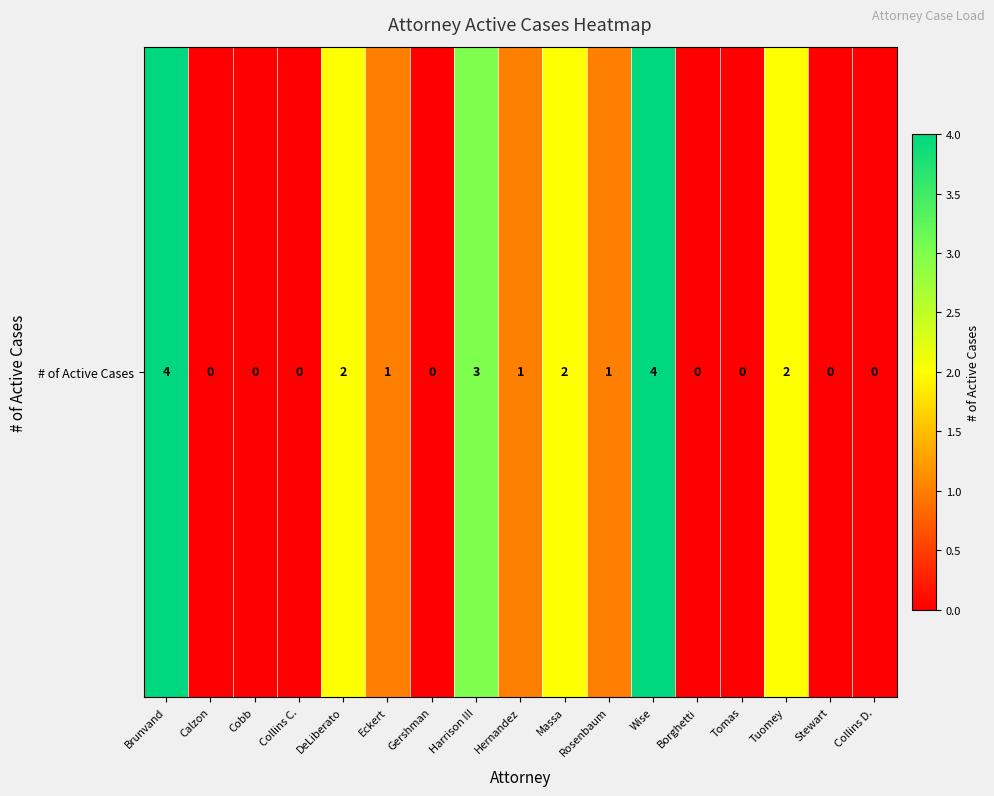

Reading left to right, transcribe all the data shown in this chart.

4	0	0	0	2	1	0	3	1	2	1	4	0	0	2	0	0